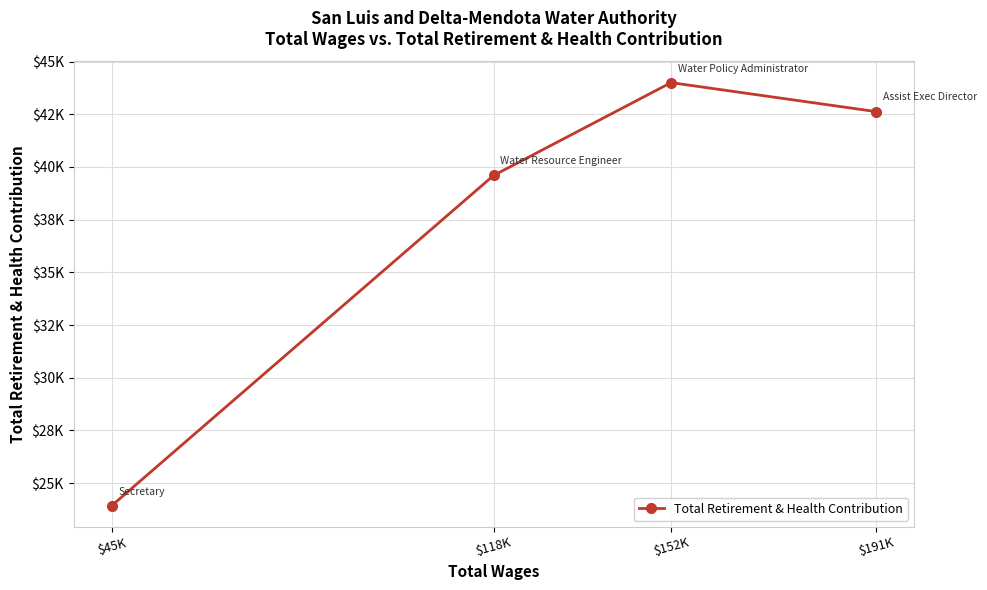

What is the label of the 2nd point from the left?

$118K